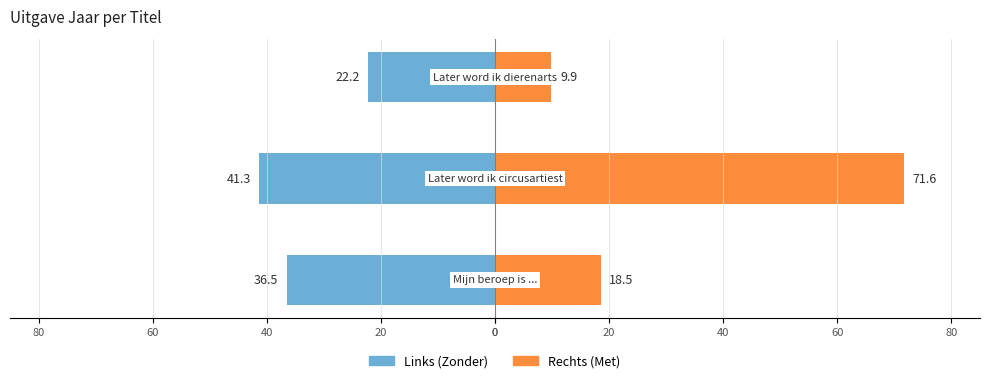

The value of Zonder Uitgave Jaar Links at 0 is -17.4. True or false?

False